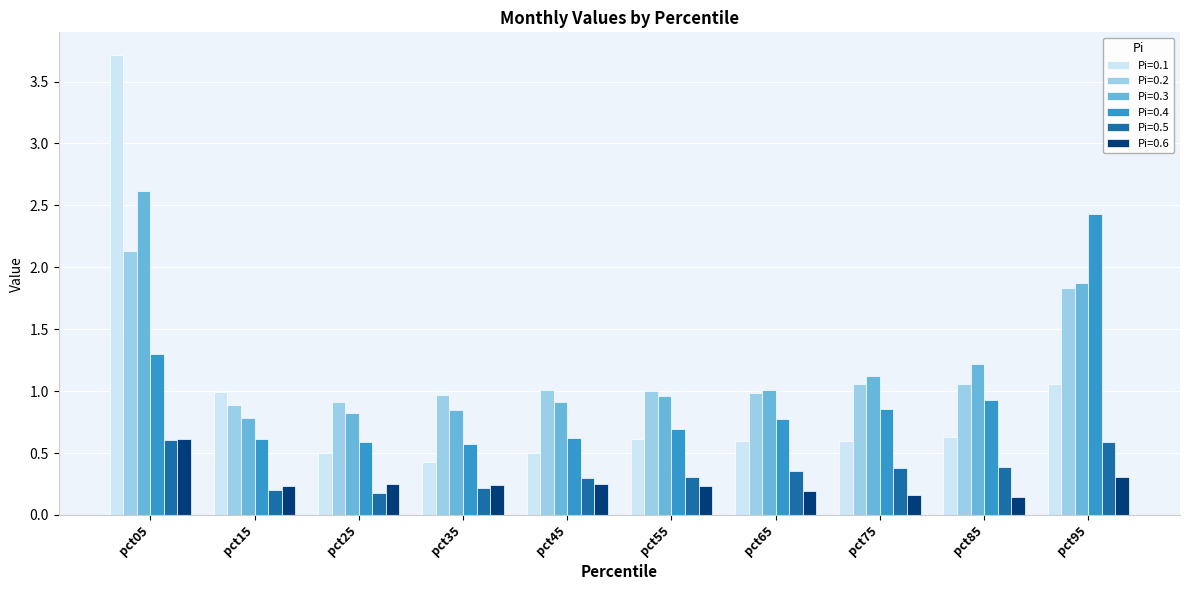

What is the sum of all Pi=0.2 values?

11.8